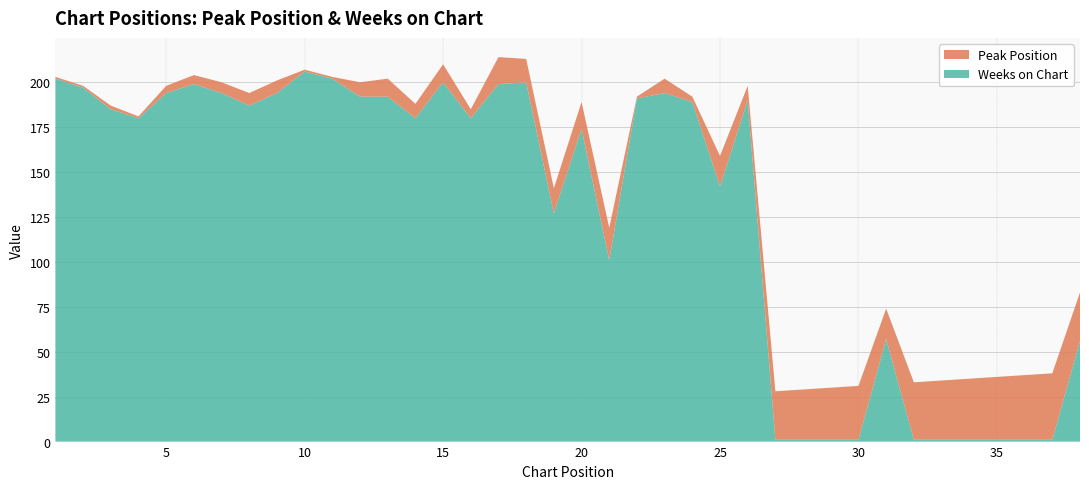

Reading left to right, transcribe all the data shown in this chart.

Peak Position: 1	1	2	1	4	5	6	7	7	1	1	8	10	8	10	5	15	13	14	15	18	1	8	3	17	8	27	28	29	30	17	32	33	34	35	36	37	27
Weeks on Chart: 202	197	185	180	194	199	194	187	194	206	202	192	192	180	200	180	199	200	127	174	101	191	194	189	142	190	1	1	1	1	57	1	1	1	1	1	1	56